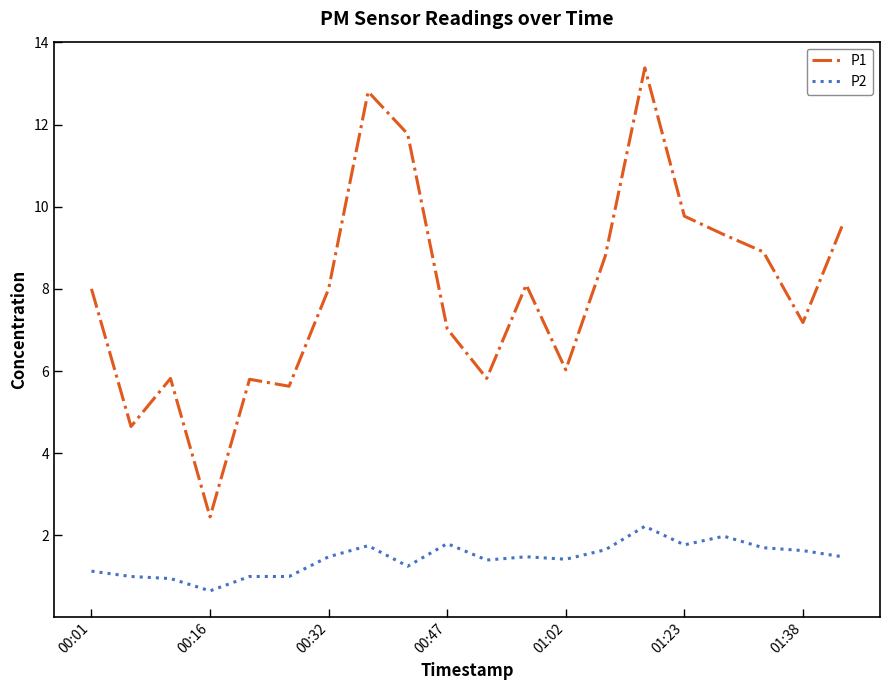

True or false: P2 and P1 intersect in this chart.

False